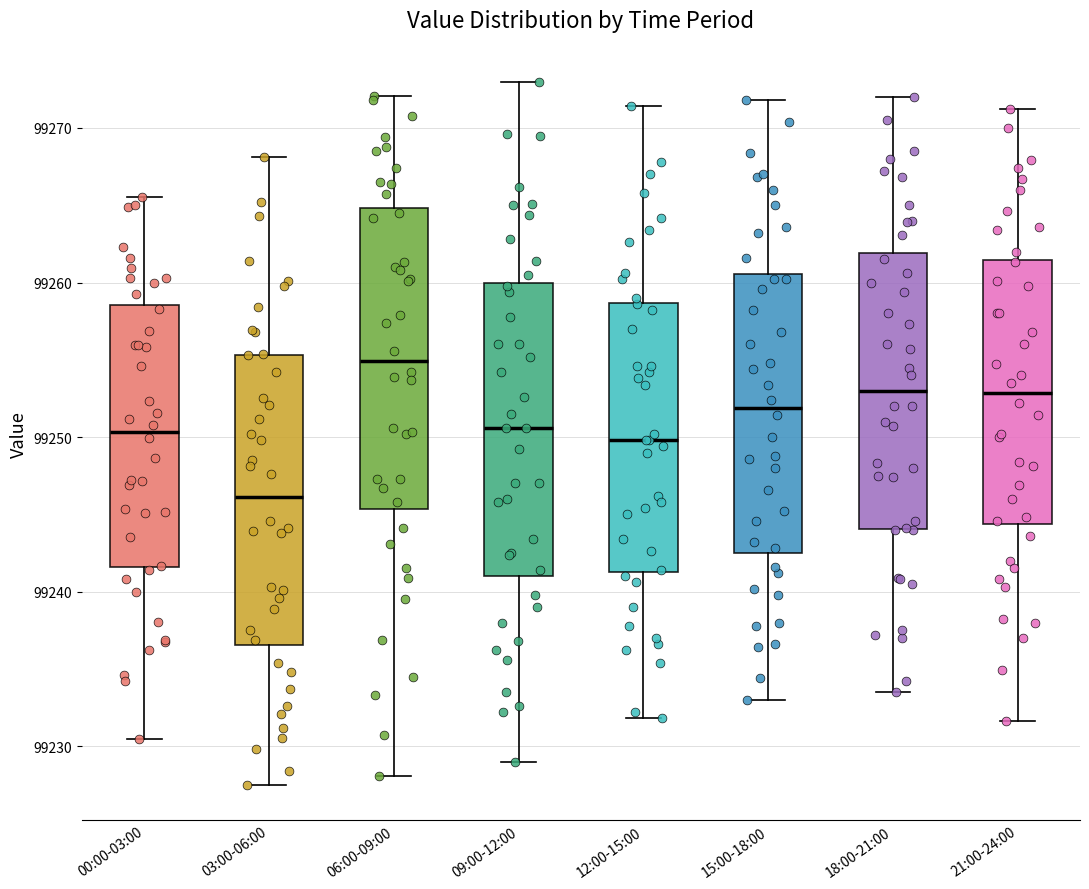

Where is the lower edge of the box for 15:00-18:00 on the y-axis? The values are not printed on the chart, so give them approximately, as read against the axis.

99243